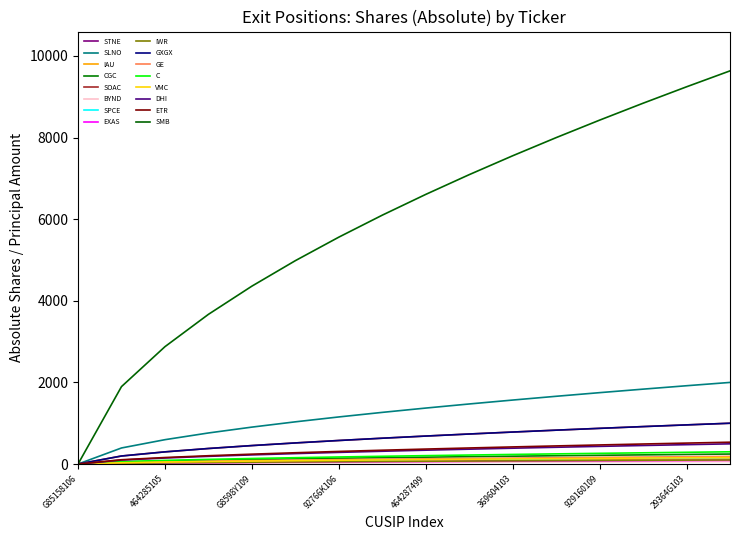

Is this an area chart (filled region under the line)?

No